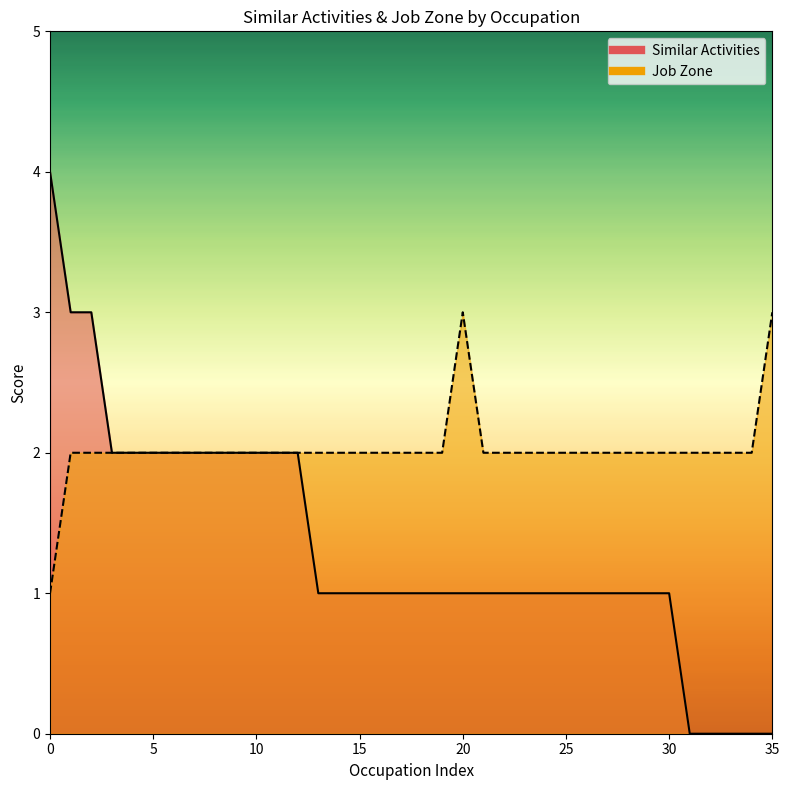

True or false: Job Zone and Similar Activities intersect in this chart.

False